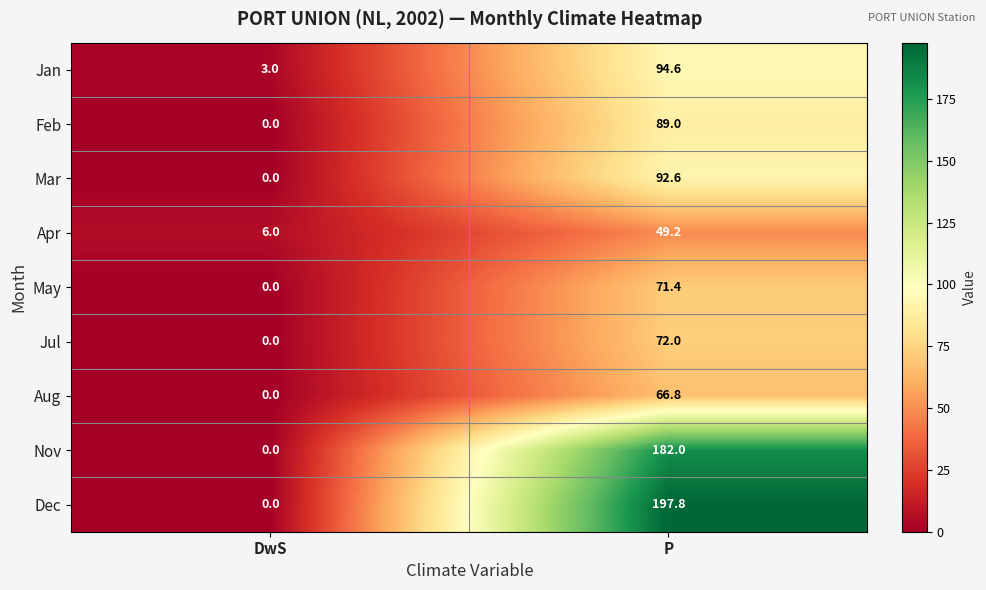

Between DwS and P, which series saw the biggest shift?

Dec